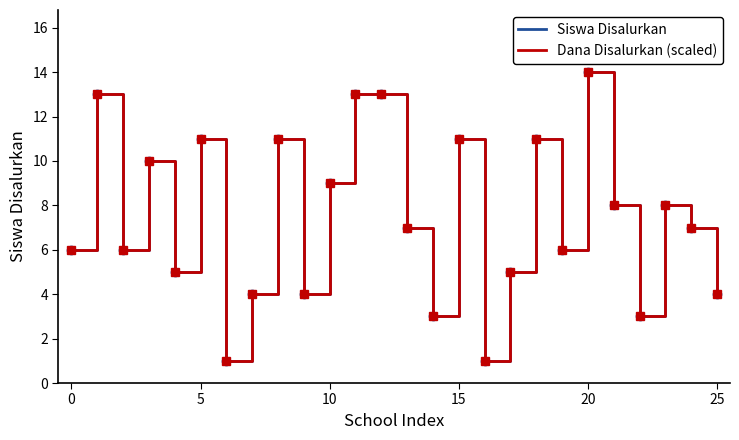

Reading left to right, list all the values displayed in this chart.

Siswa Disalurkan: 6	13	6	10	5	11	1	4	11	4	9	13	13	7	3	11	1	5	11	6	14	8	3	8	7	4
Dana Disalurkan (scaled): 6	13	6	10	5	11	1	4	11	4	9	13	13	7	3	11	1	5	11	6	14	8	3	8	7	4